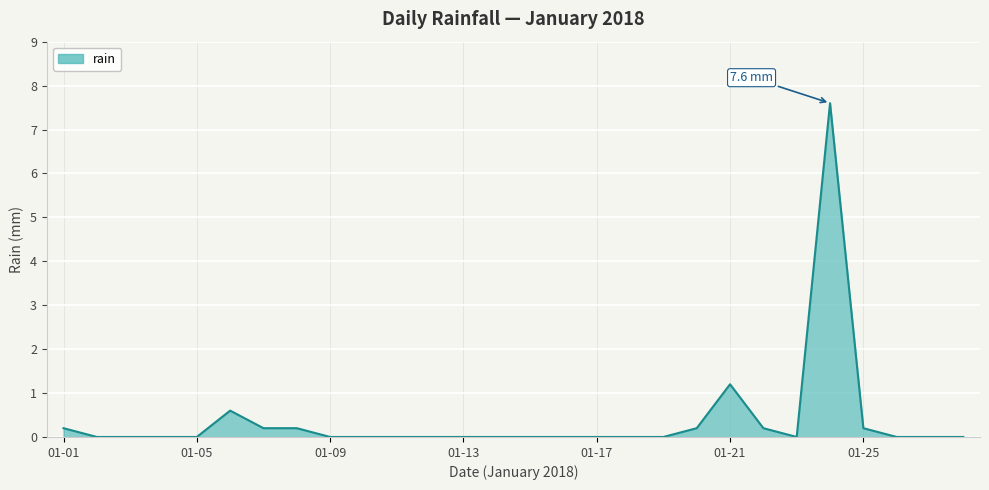

Does the chart display data point markers on the line(s)?

No